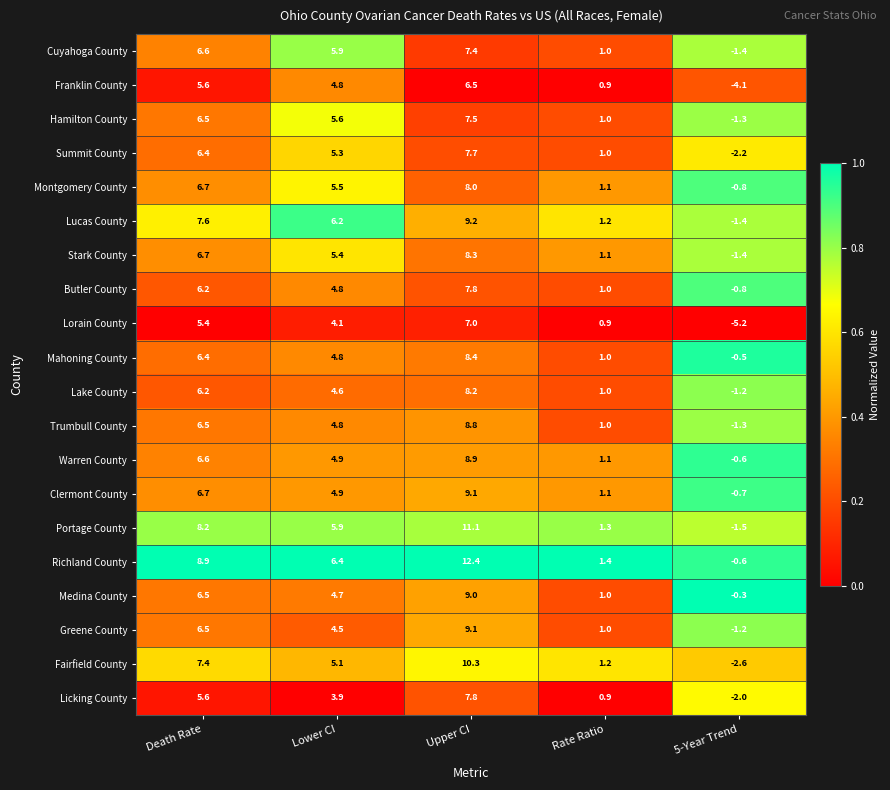

At how many categories does at least one series exceed 0?

4